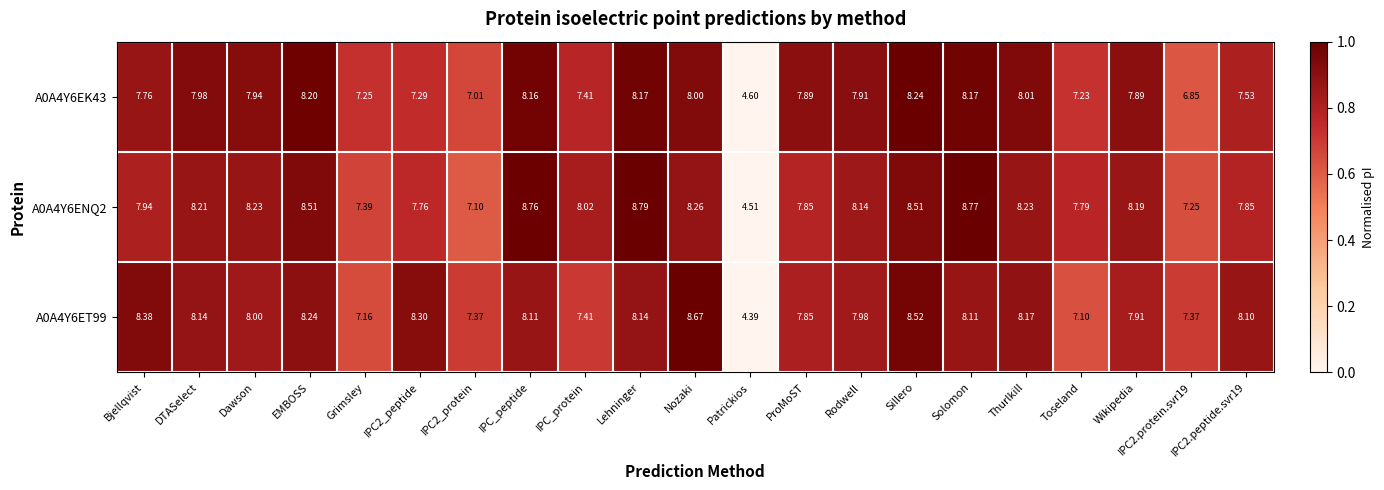

At which category is the sum across all series the highest?

Sillero